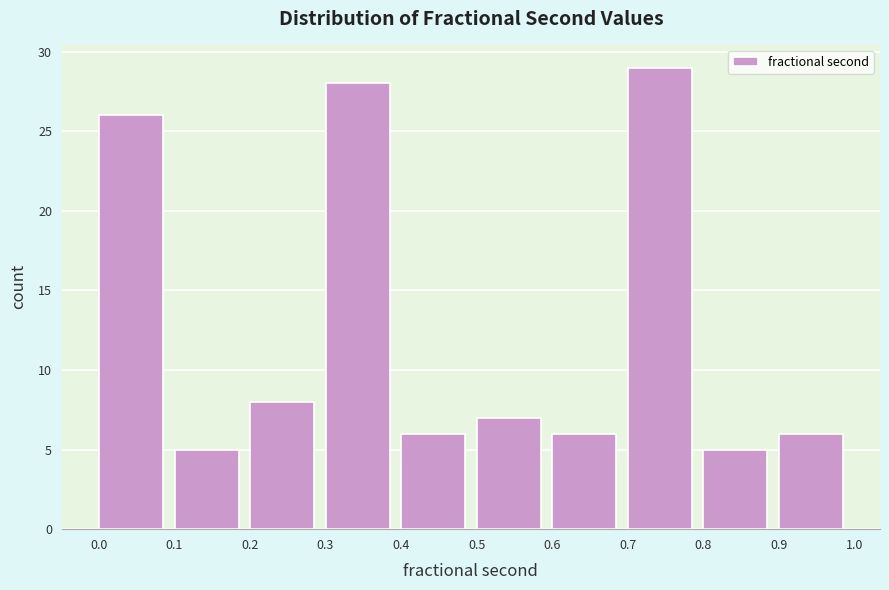

What is the height of the bar covering 0.9 to 1.0 on the x-axis? The values are not printed on the chart, so give them approximately, as read against the axis.

6